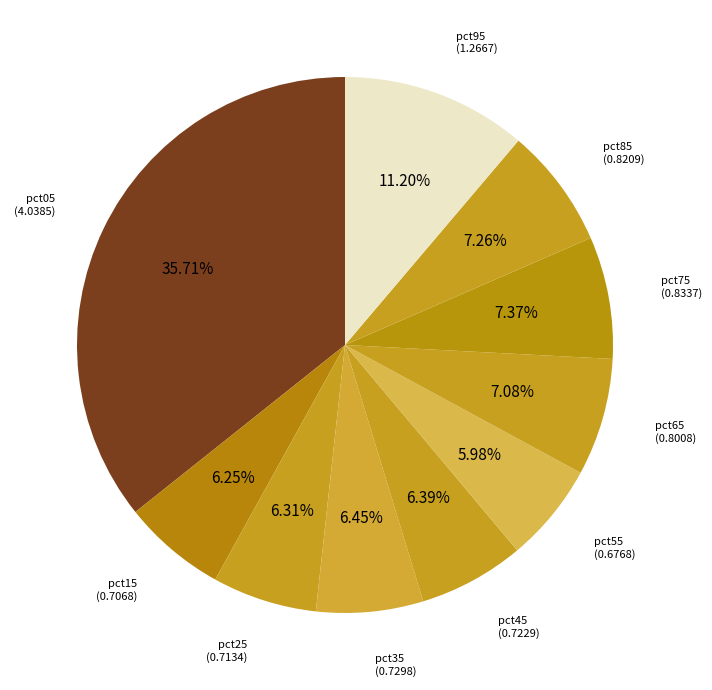

To the nearest percent, what portion does pct25 represent?

6%